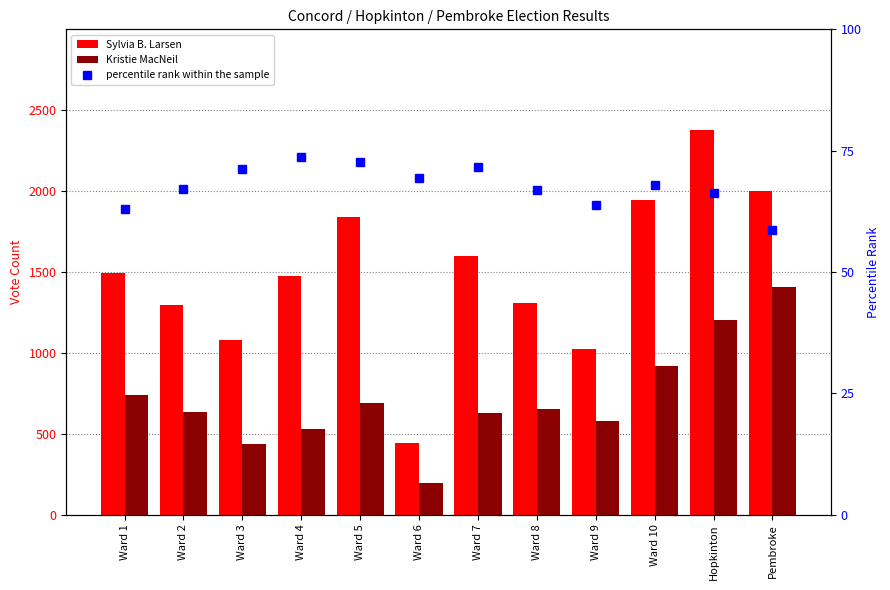

What position from the right is Ward 1?

12